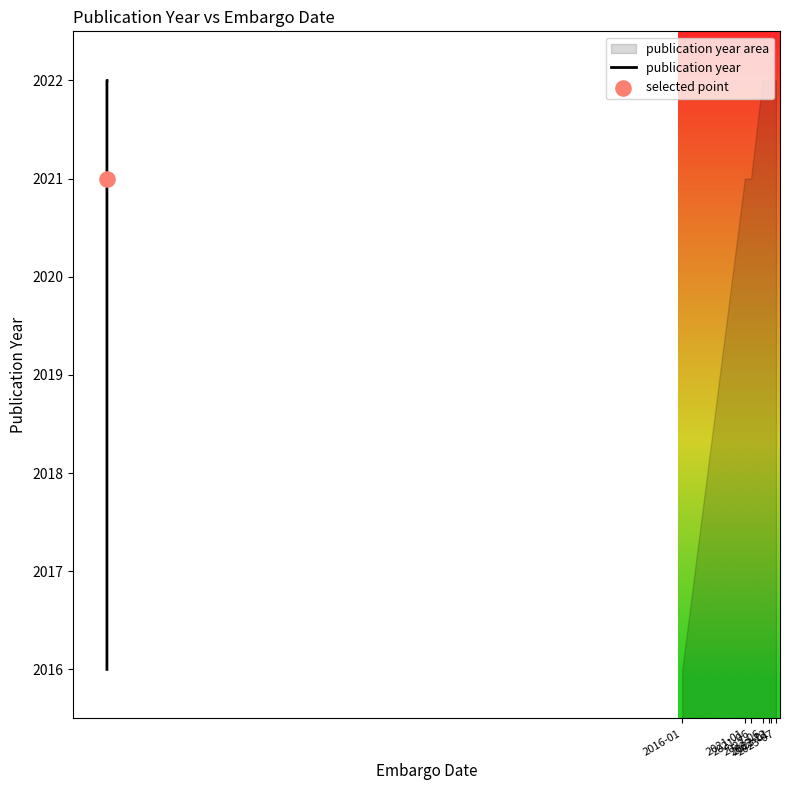

What is the minimum value for publication year?

2016